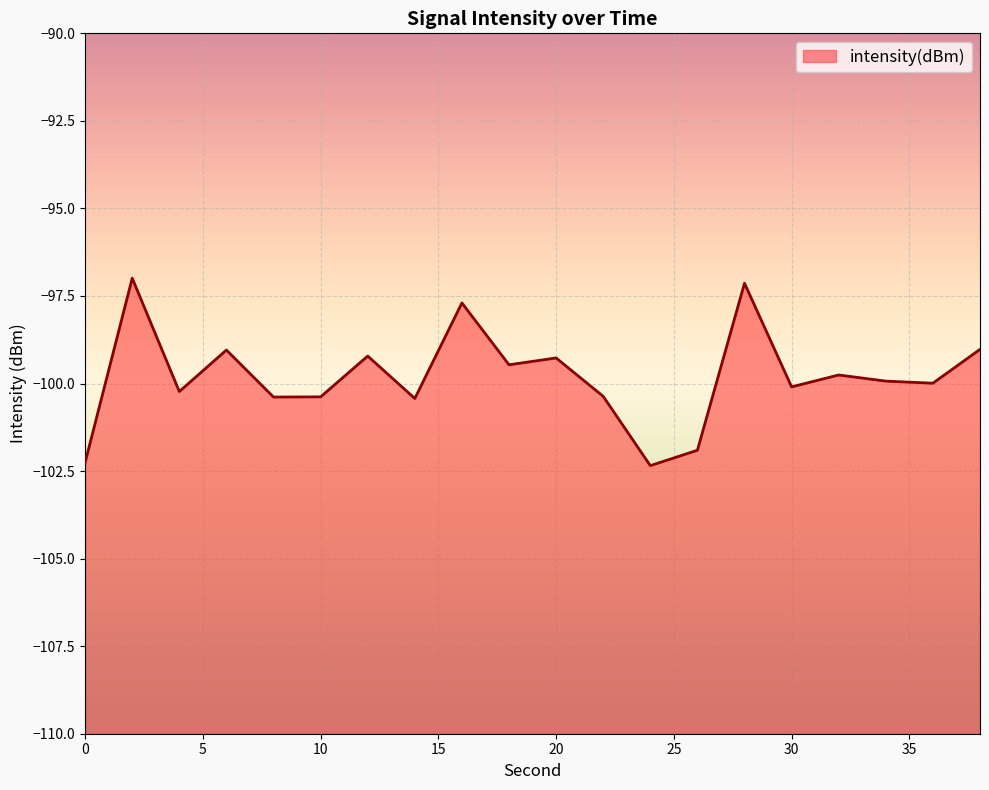

The value at 14 is -100.4. True or false?

True